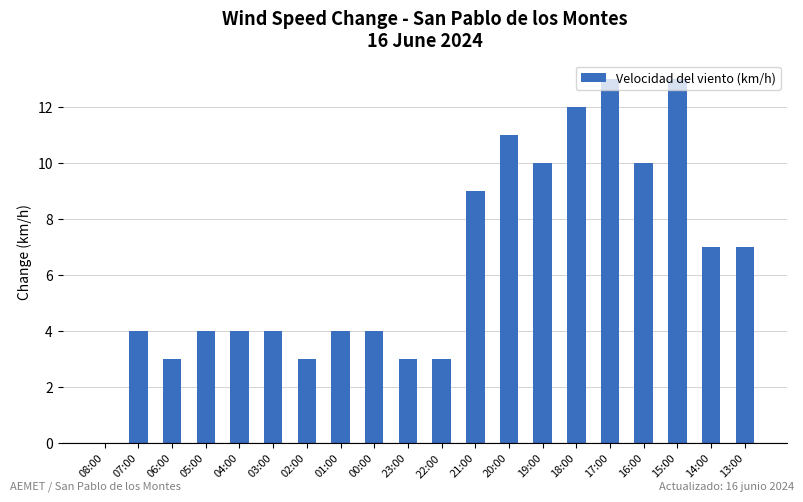

Approximately how many times larger is the value at 22:00 compared to 00:00?

0.8